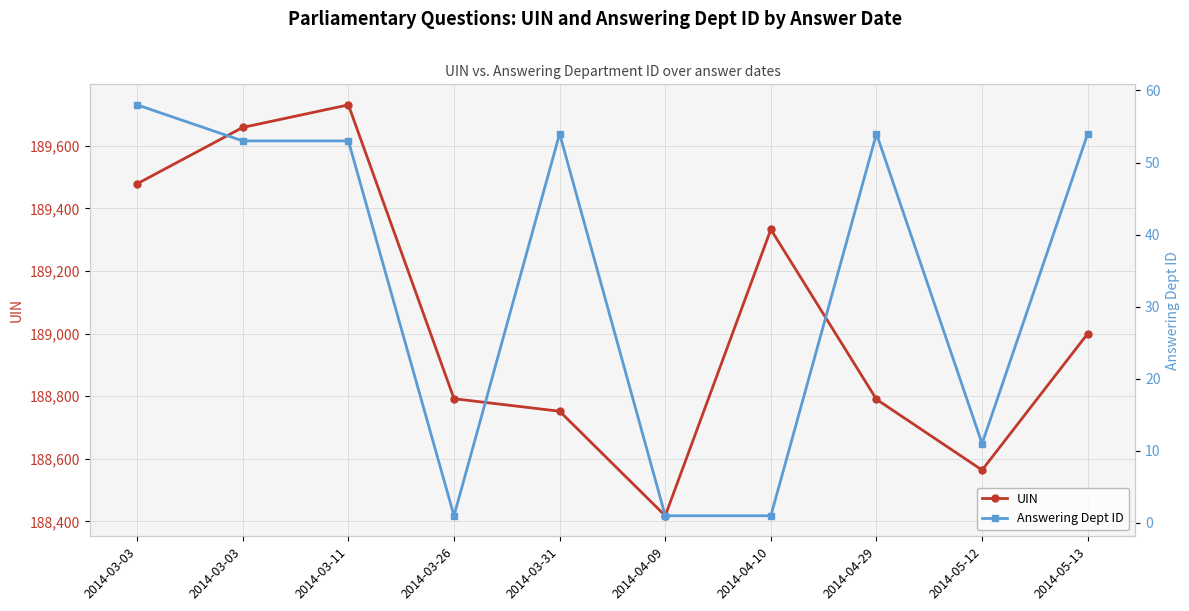

What is the maximum value shown in the chart?

189731